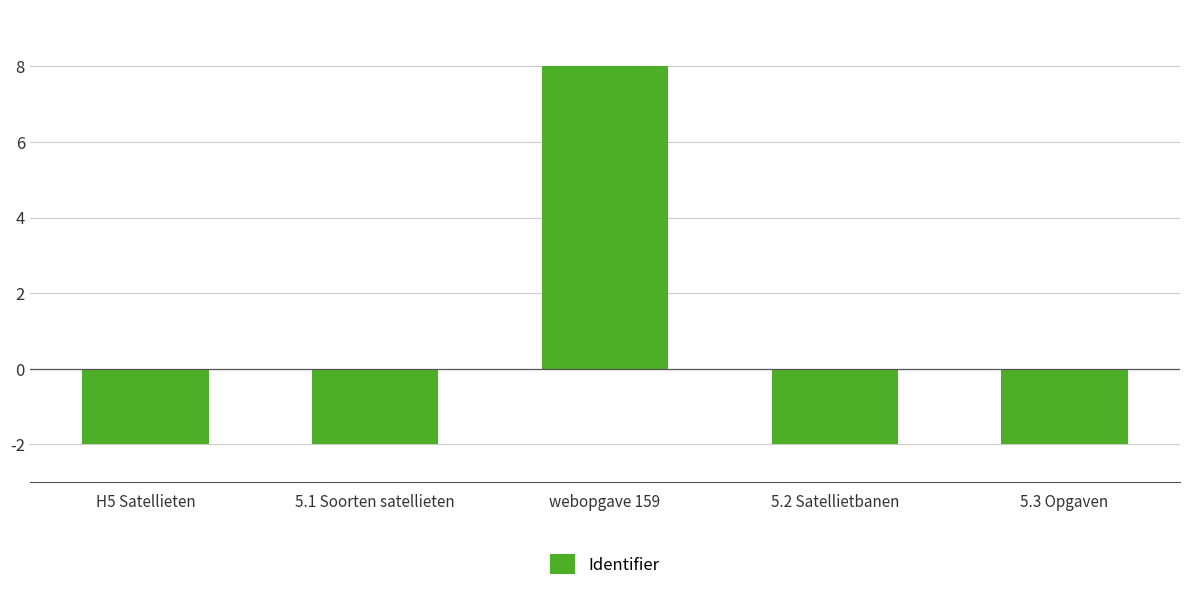

How many data points does each series have?

5